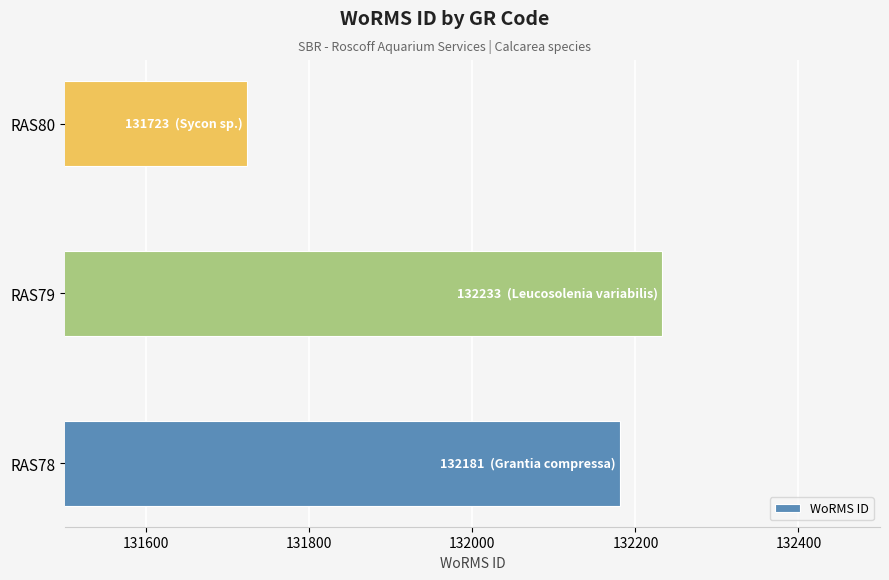

The chart shows a value of 66113 at RAS79. True or false?

False